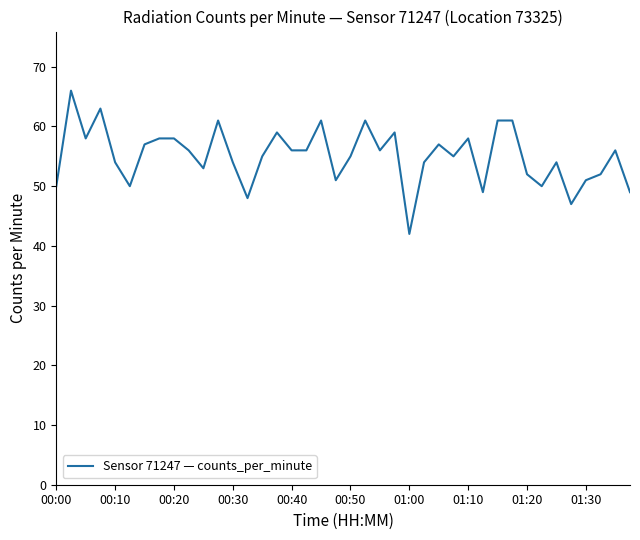

What is the maximum value shown in the chart?

66